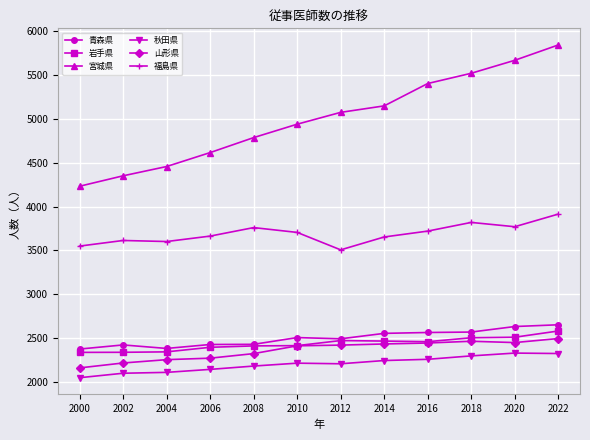

Count the number of categories in the chart.

12